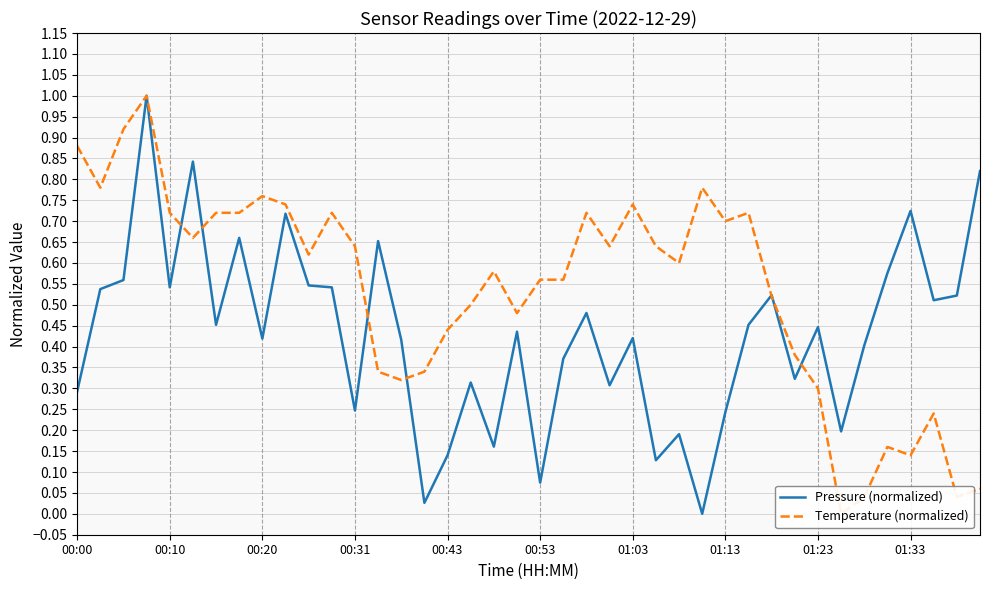

Is it true that Pressure (normalized) equals 0.9 at 00:20?

False